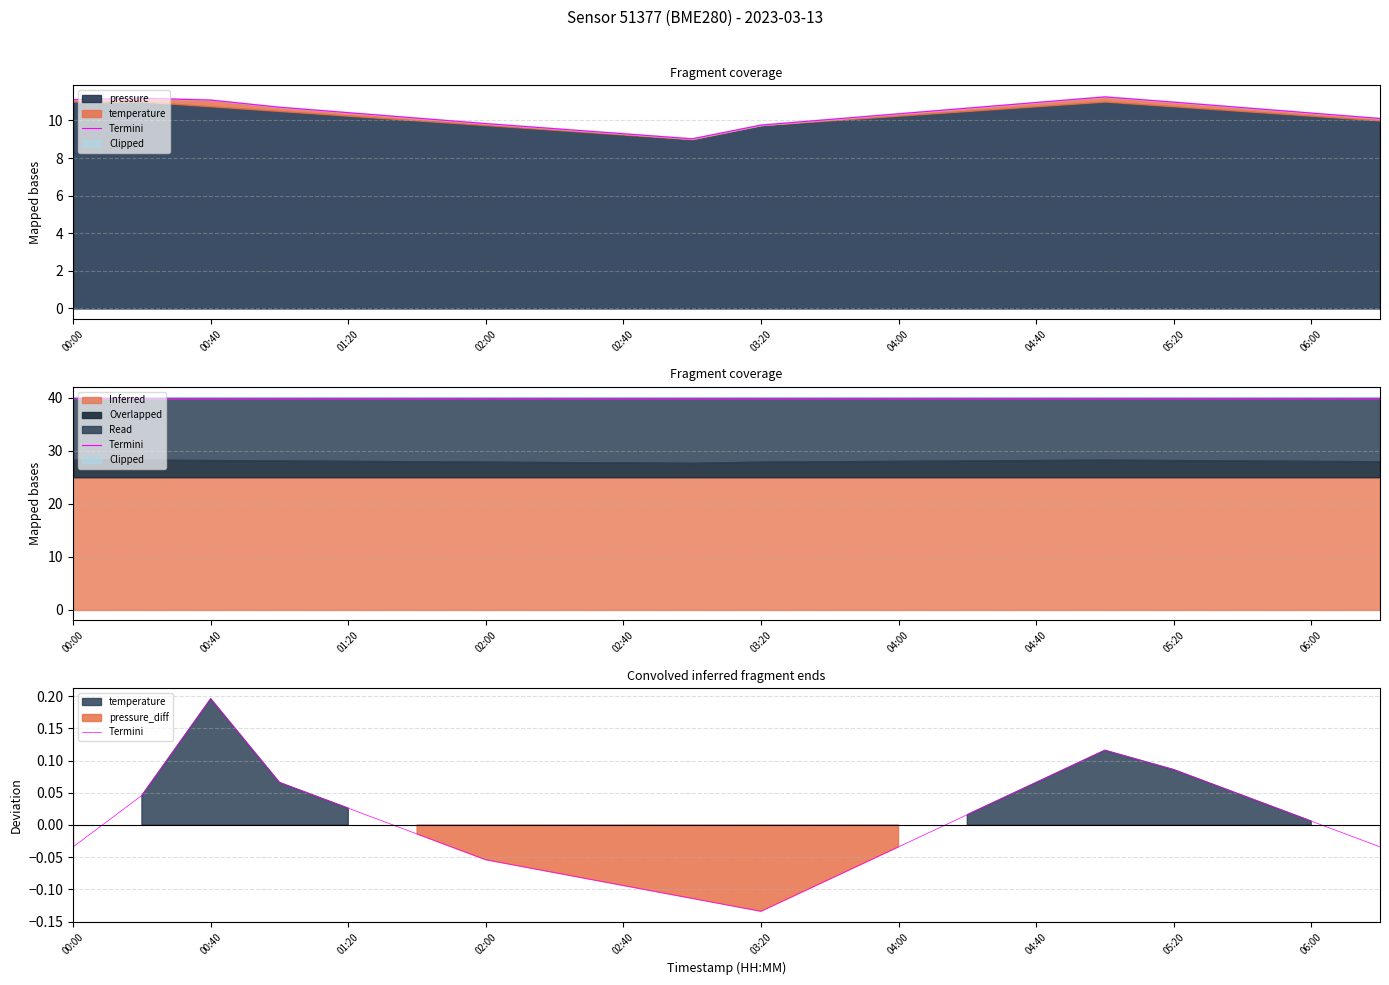

Reading left to right, transcribe all the data shown in this chart.

-0.0	0.0	0.2	0.1	0.0	-0.0	-0.1	-0.1	-0.1	-0.1	-0.1	-0.1	-0.0	0.0	0.1	0.1	0.1	0.0	0.0	-0.0